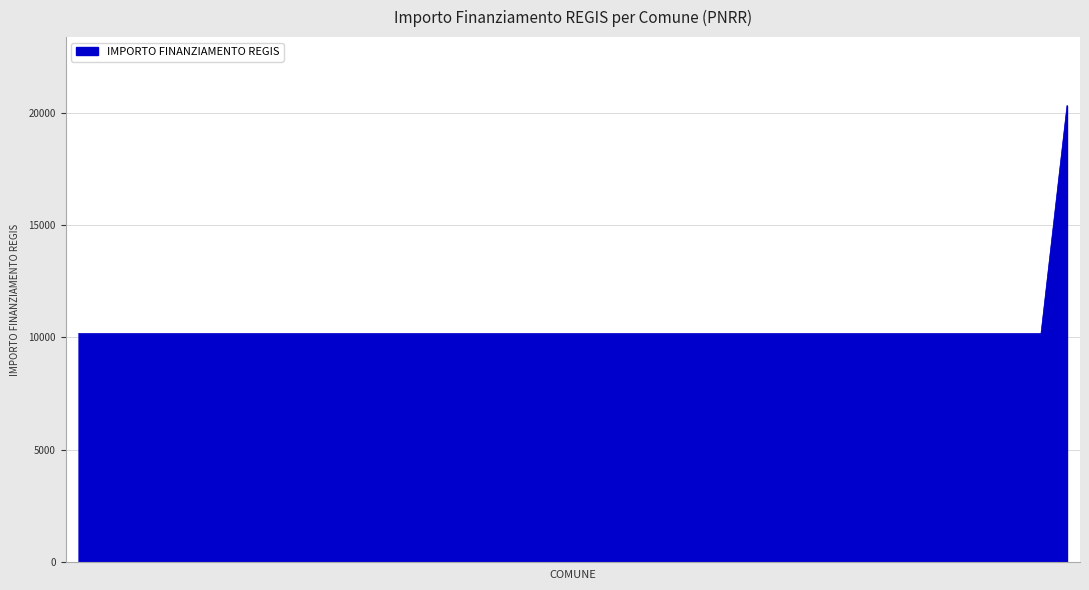

What is the difference between the maximum and minimum values?

10172